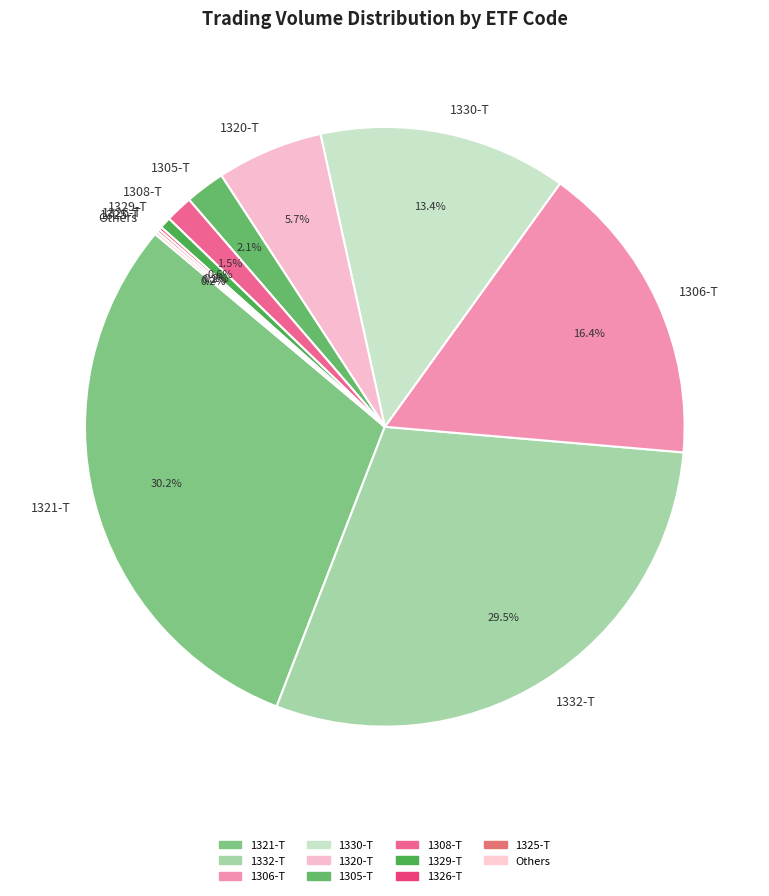

Between 1306-T and 1308-T, which is larger?

1306-T